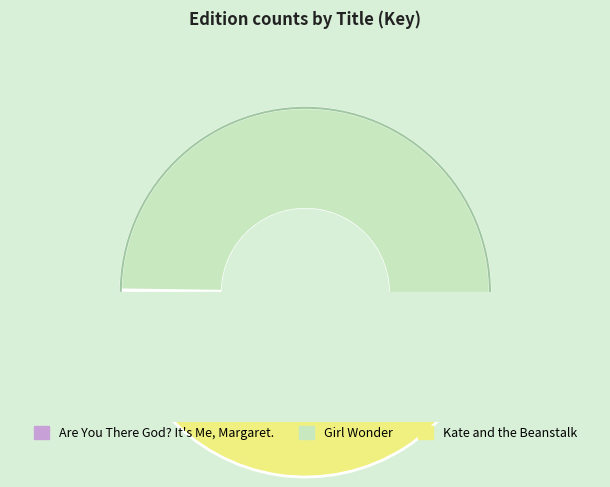

What percentage do Kate and the Beanstalk and Girl Wonder together represent?

99.8%